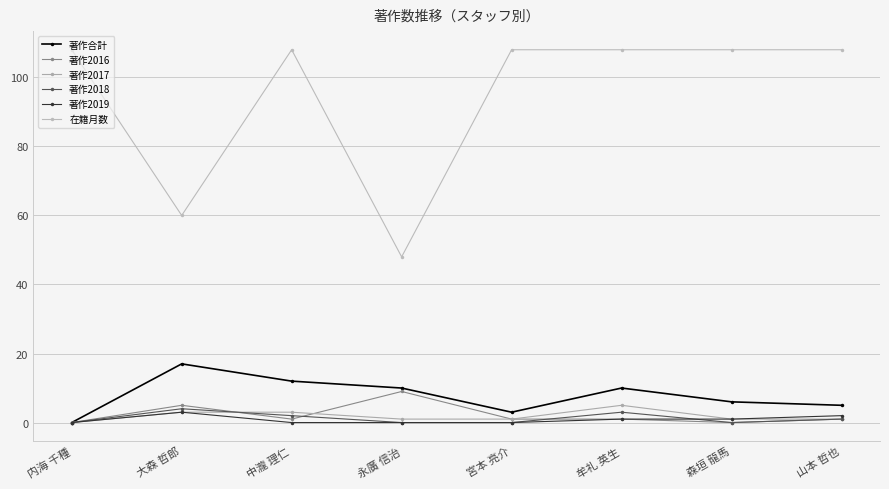

Does the chart display data point markers on the line(s)?

Yes